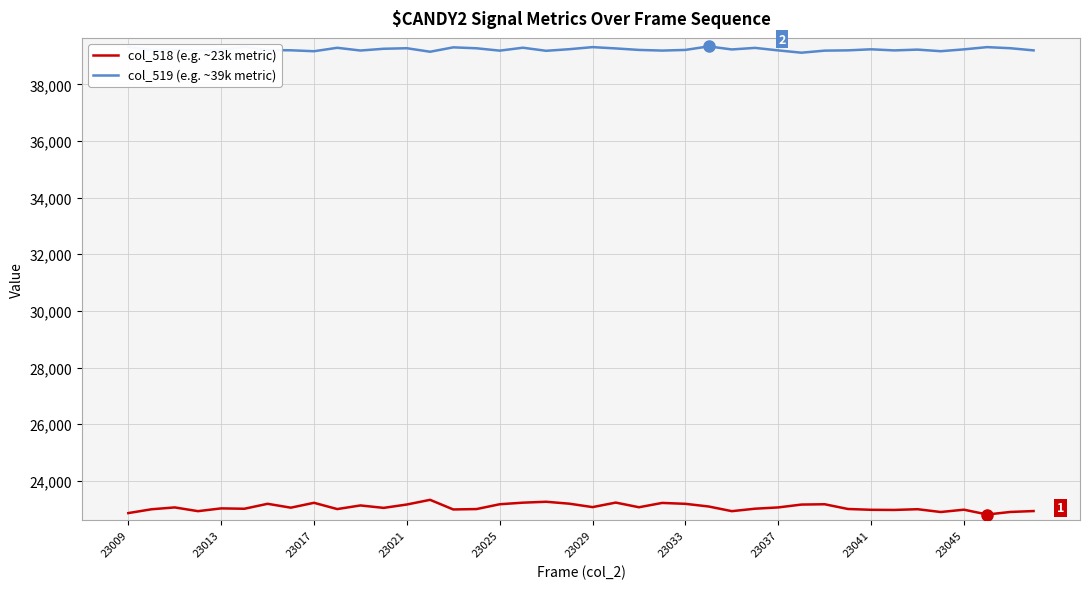

List the series in order of their peak value, highest first.

col_519 (e.g. ~39k metric), col_518 (e.g. ~23k metric)